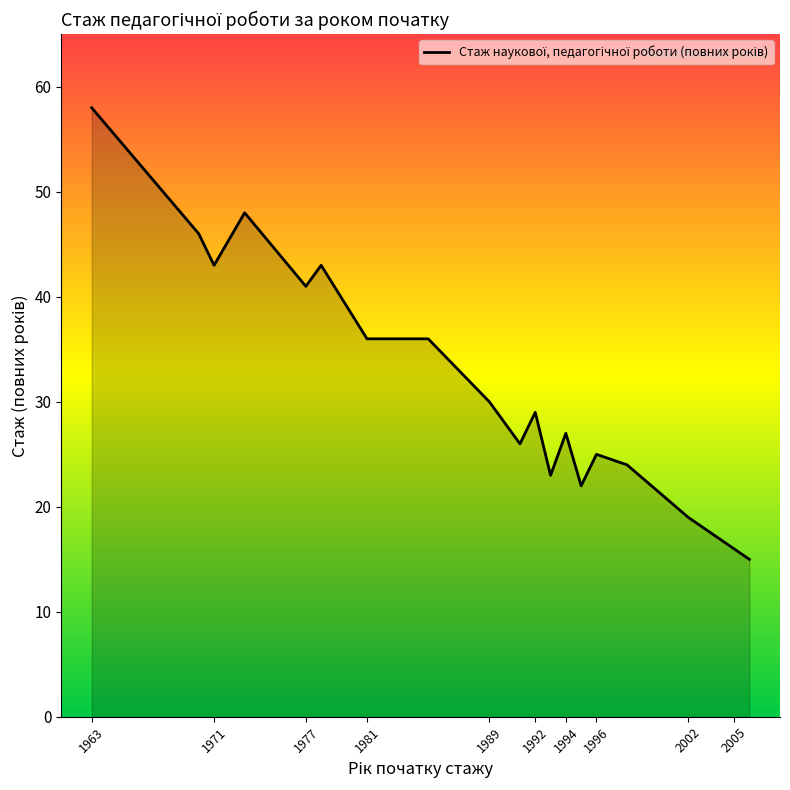

What is the difference between the second highest and minimum values?

33